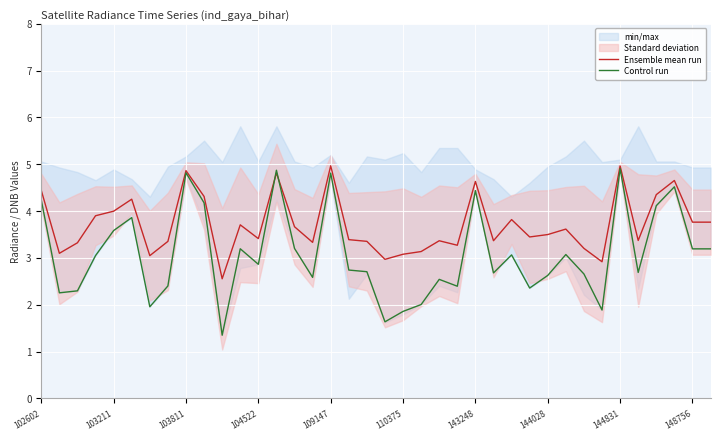

What is the maximum value for Ensemble mean run?

5.0